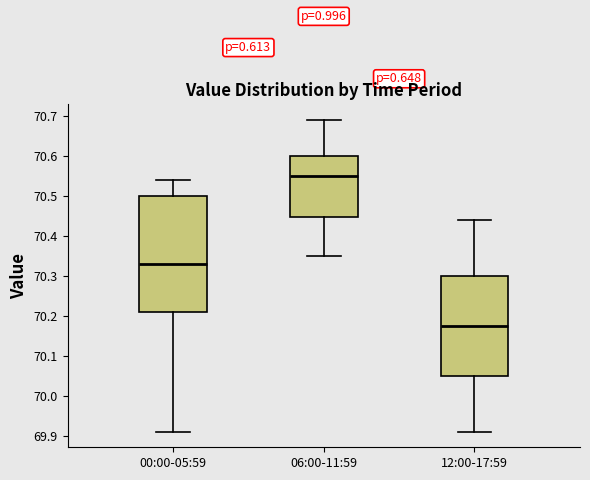

Comparing the boxes themselves (not the whiskers), which one is the tallest?

00:00-05:59